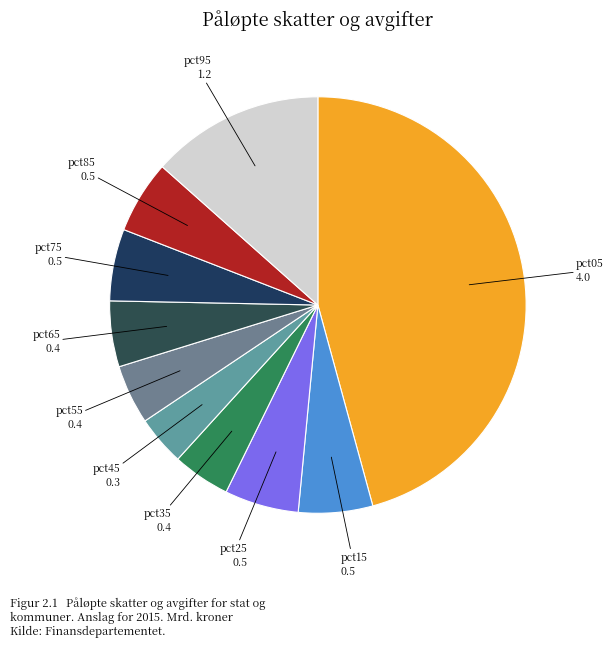

What is the largest slice in the pie chart?

pct05